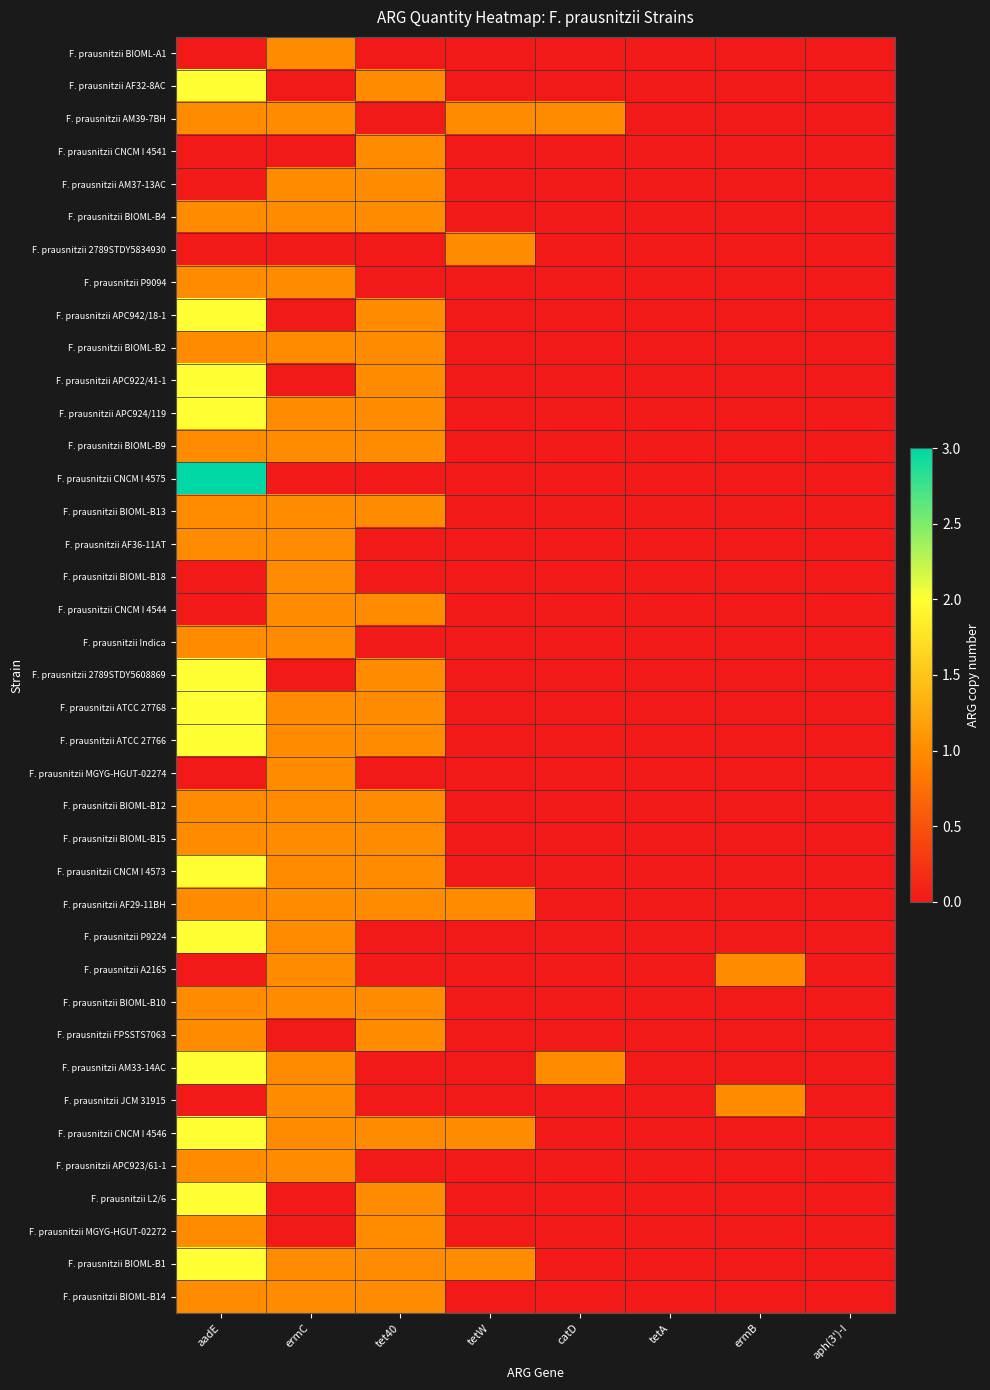

Between catD and aph(3')-I, which is larger?

catD